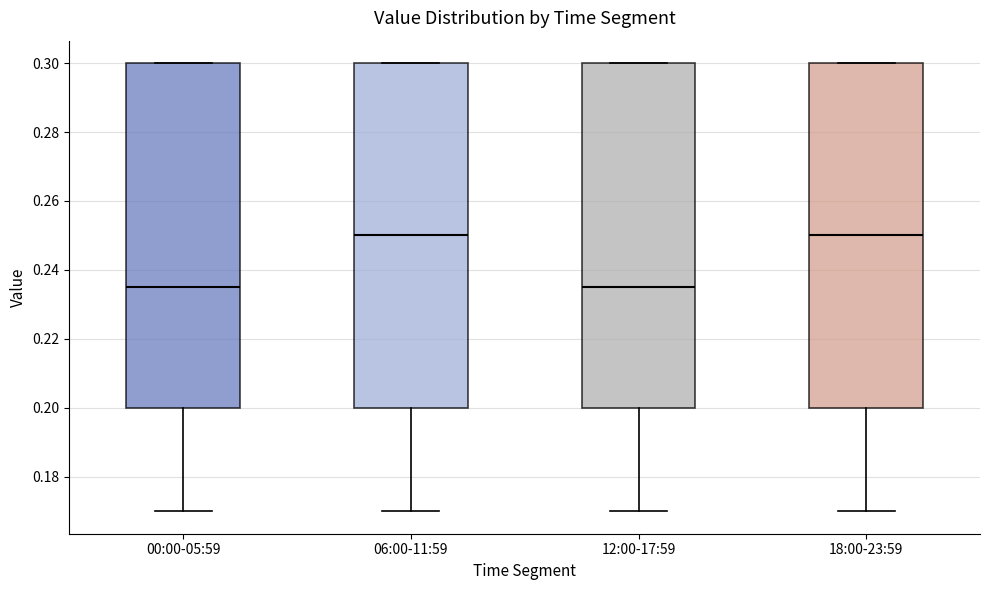

Reading left to right, transcribe this box plot: for each box, give where its median line is, the range the box spans, and where its two whiskers end, as read against the y-axis. The values are not printed on the chart, so give them approximately, as read against the axis.

00:00-05:59: median 0.236, box 0.200 to 0.300, whiskers 0.170 to 0.300
06:00-11:59: median 0.250, box 0.200 to 0.300, whiskers 0.170 to 0.300
12:00-17:59: median 0.236, box 0.200 to 0.300, whiskers 0.170 to 0.300
18:00-23:59: median 0.250, box 0.200 to 0.300, whiskers 0.170 to 0.300